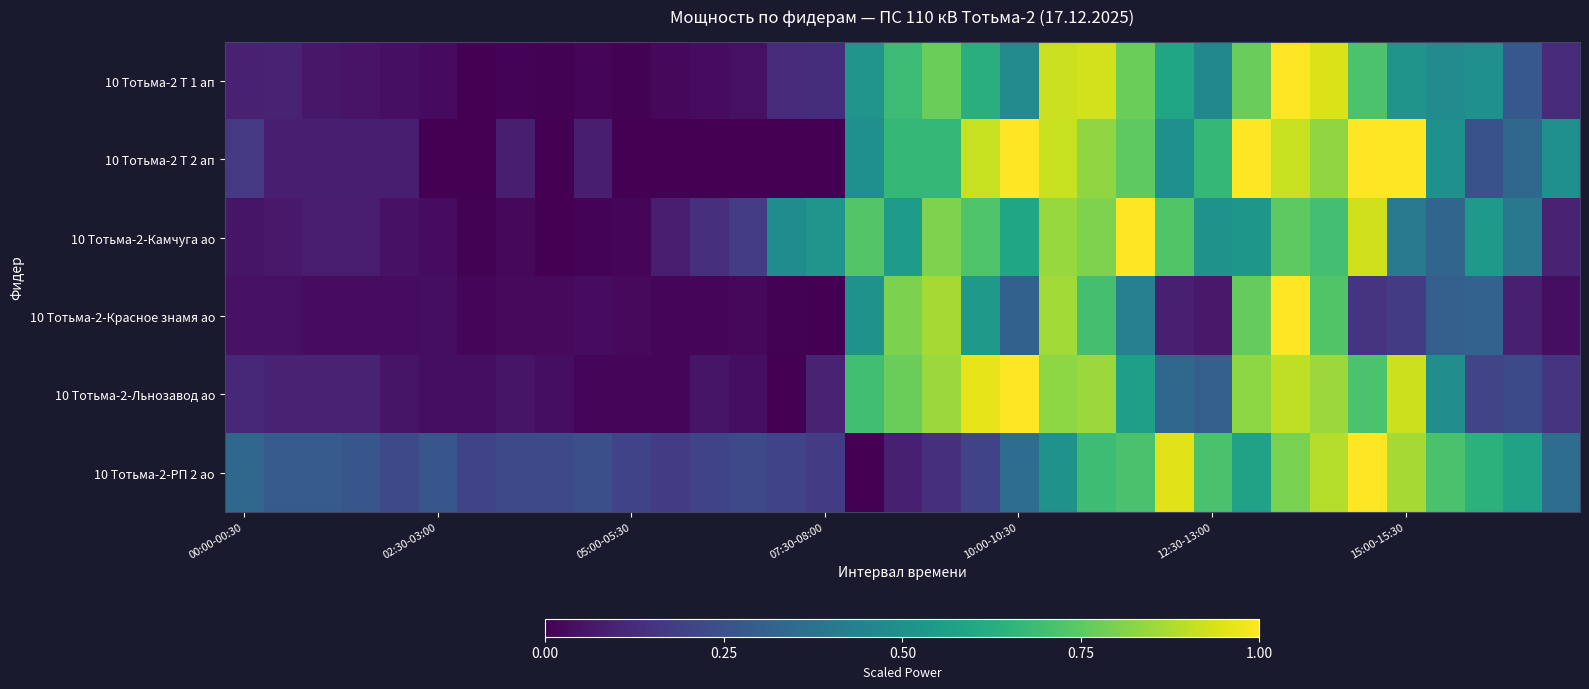

At which category is the sum across all series the highest?

27